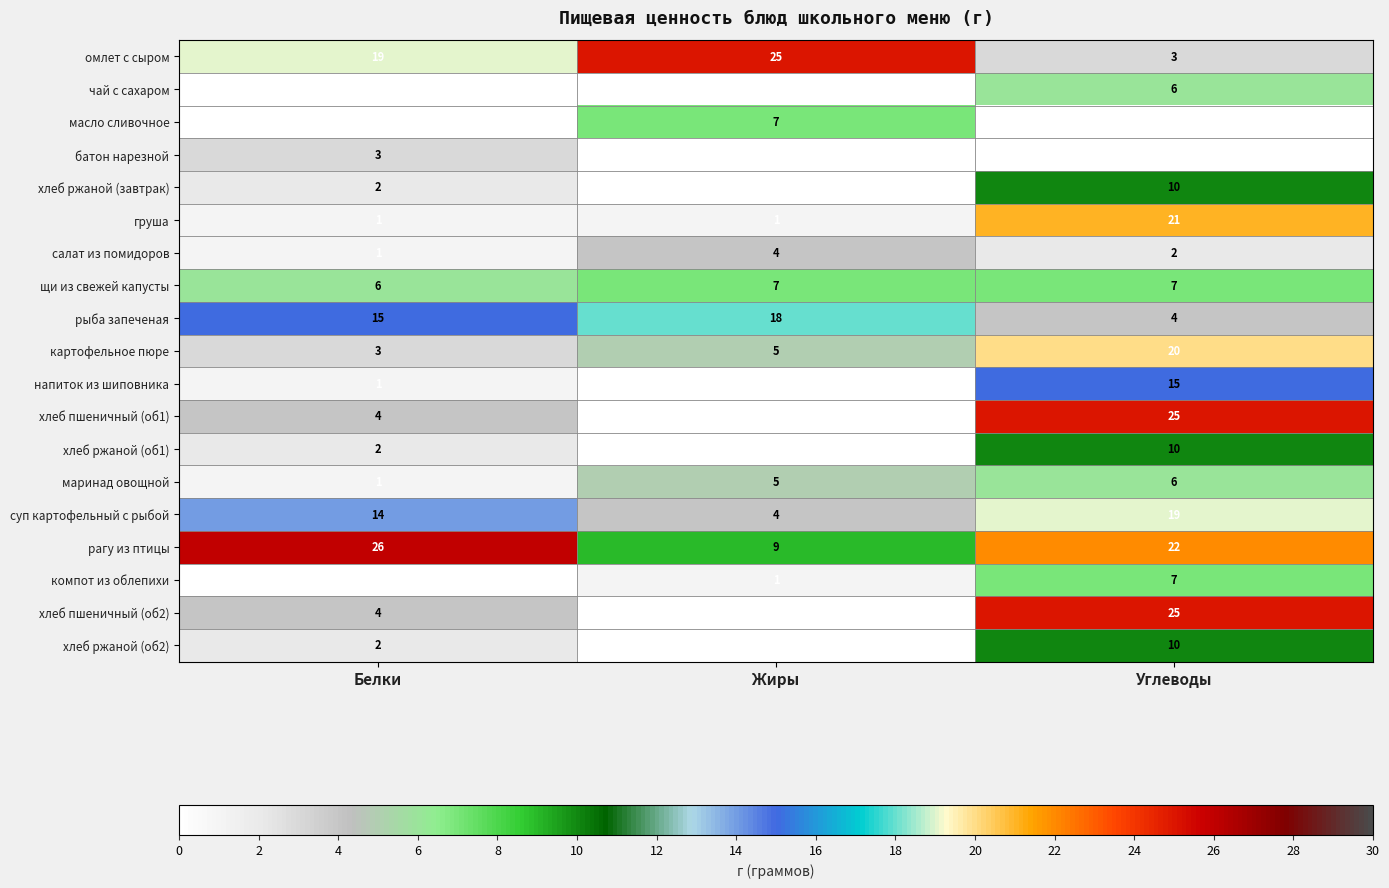

What is the total value across all series at Жиры?

86